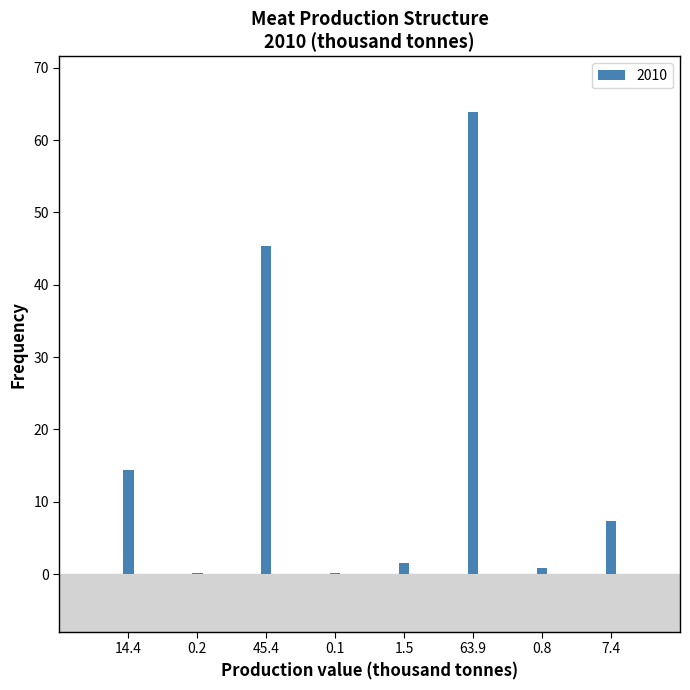

The chart shows a value of 61.8 at 45.4. True or false?

False